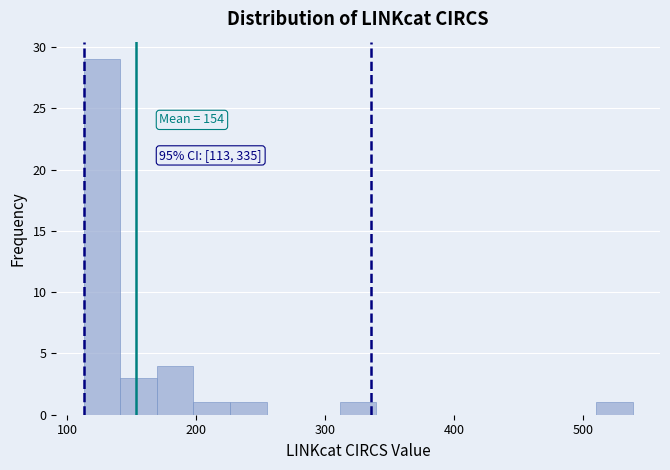

Read against the x-axis, roughly where is the centre of the tallest bar?

130